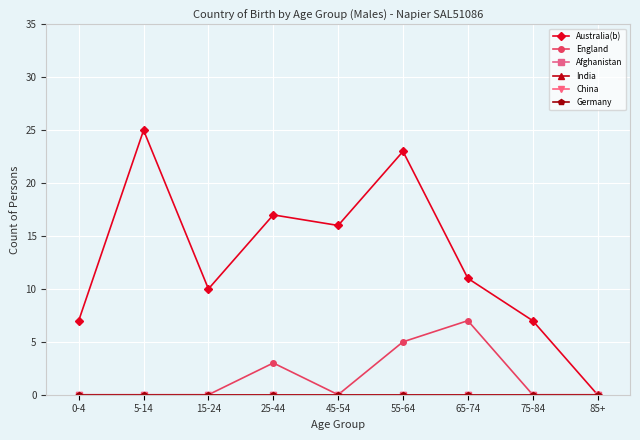

Which series has the largest range (max minus min)?

Australia(b)